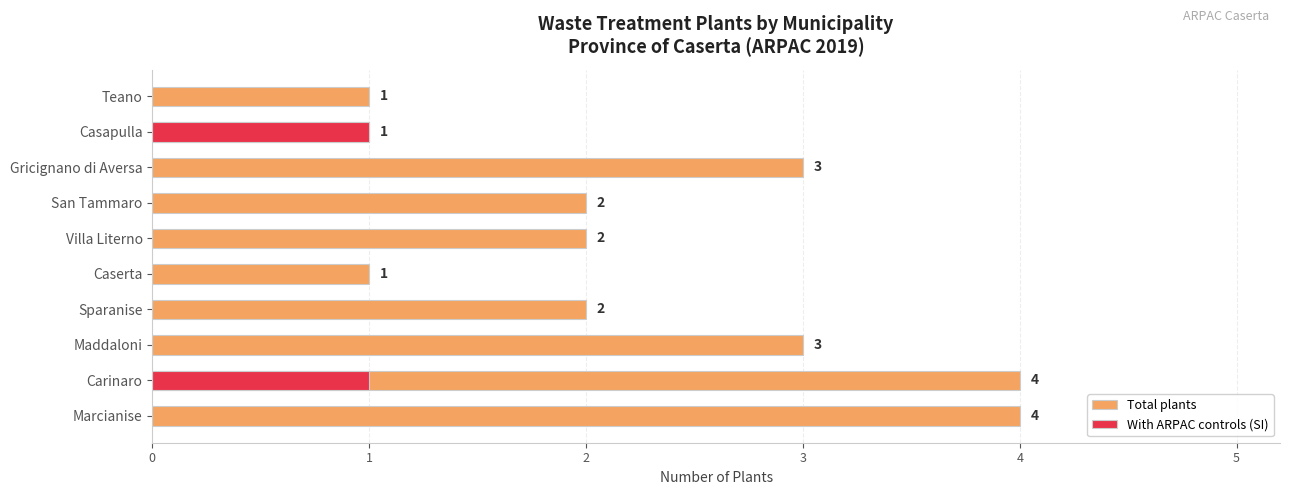

What is the average value of the Total plants series?

2